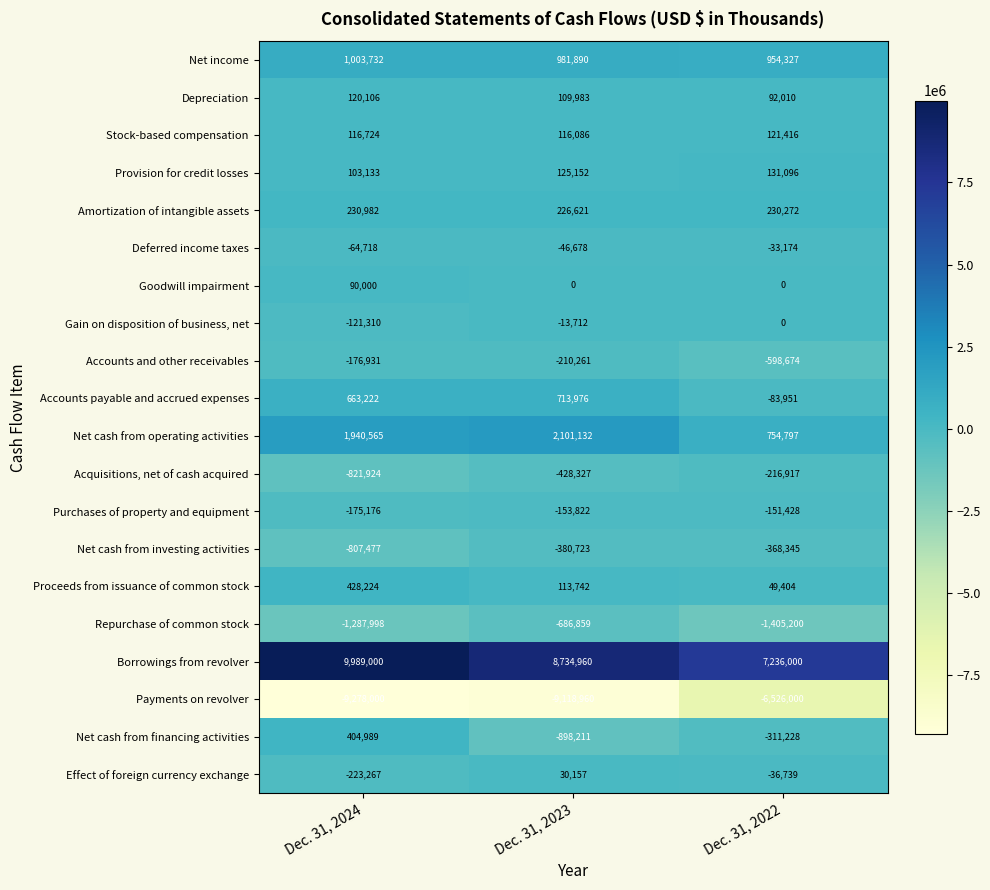

What is the smallest value displayed?

-9278000